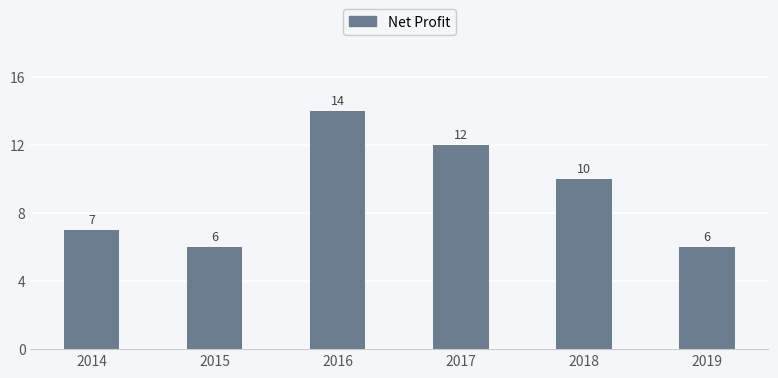

What is the value of the 4th bar from the left?

12